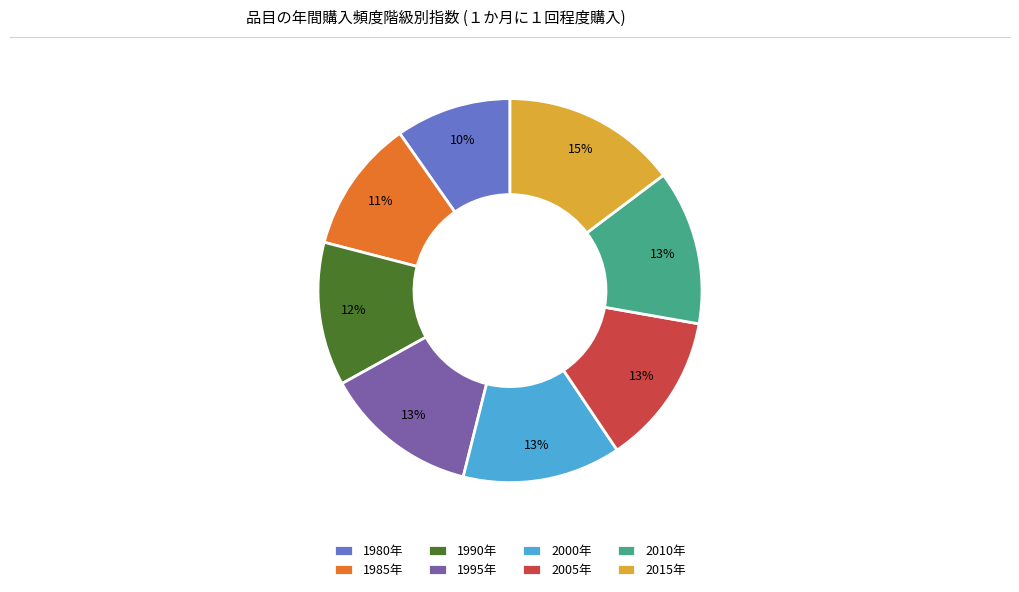

The 2000年 slice represents 20% of the pie. True or false?

False